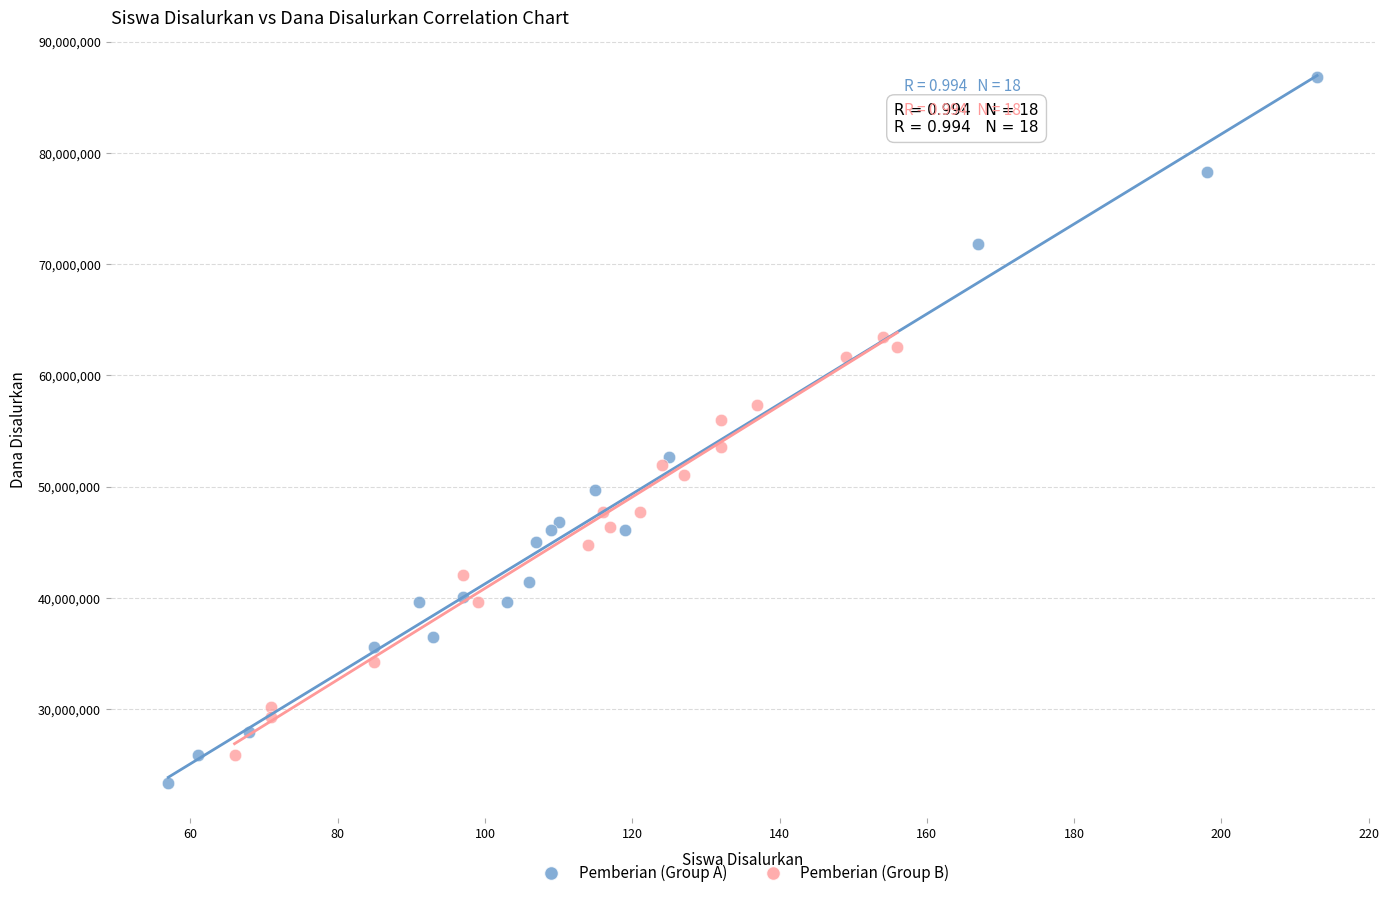

What are all the series names shown in the legend?

Pemberian (Group A), Pemberian (Group B)